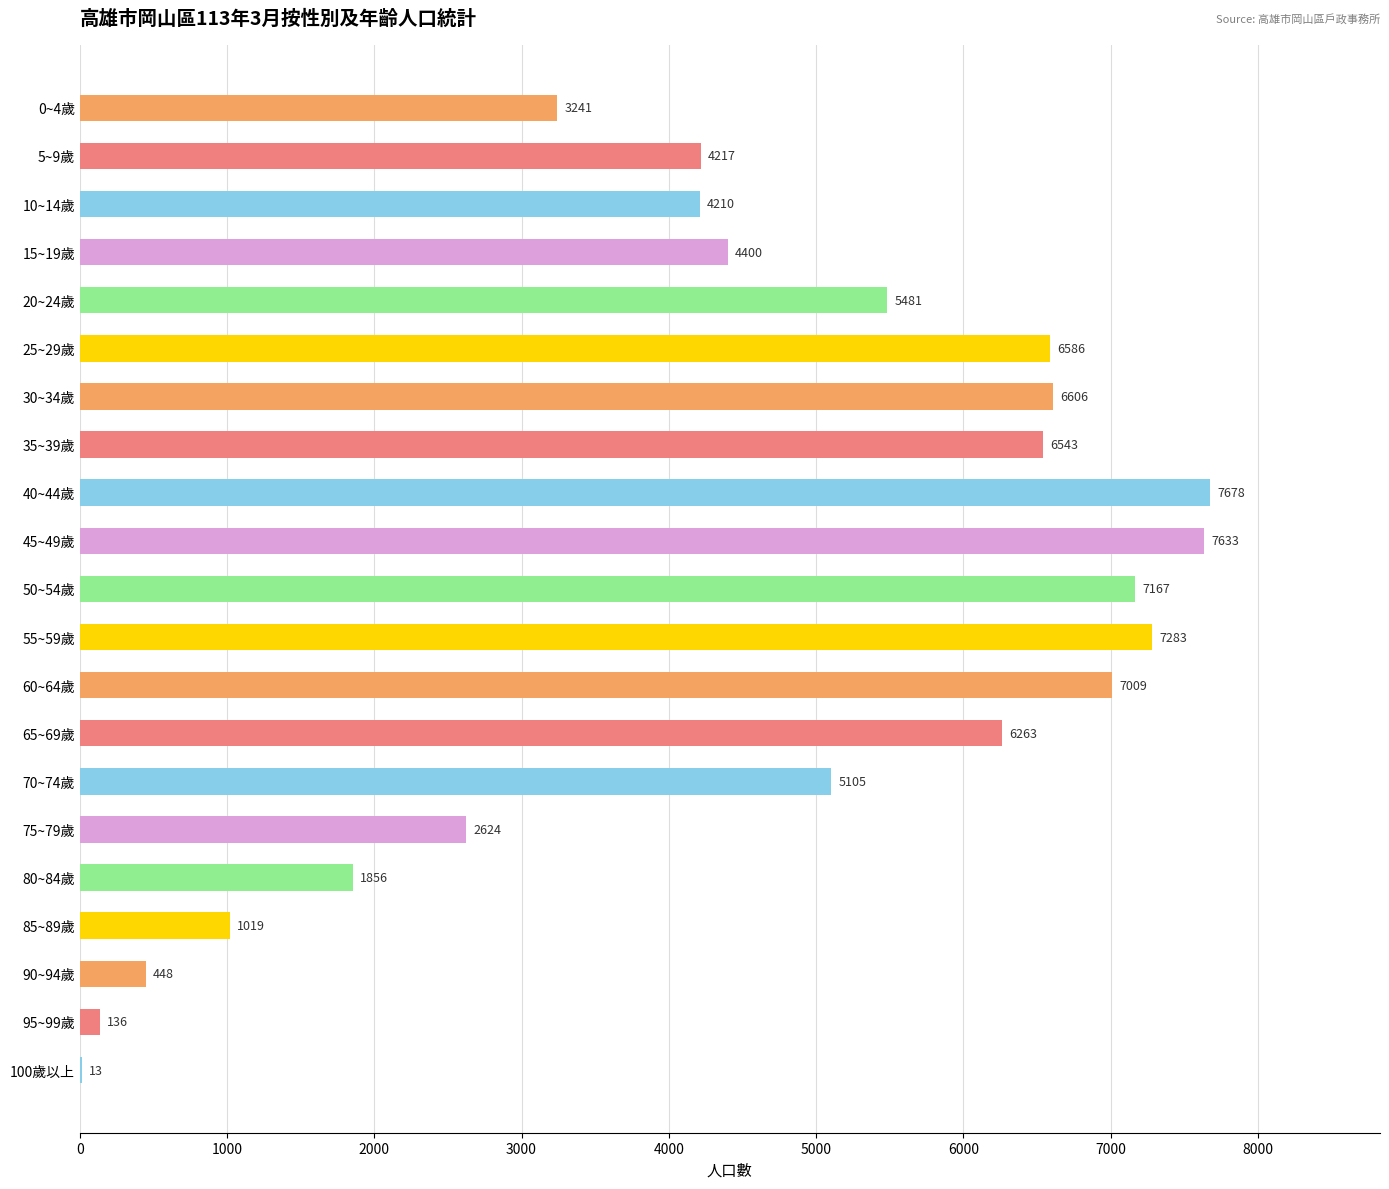

Reading bottom to top, what are all the values shown in this chart?

100歲以上=13	95~99歲=136	90~94歲=448	85~89歲=1019	80~84歲=1856	75~79歲=2624	70~74歲=5105	65~69歲=6263	60~64歲=7009	55~59歲=7283	50~54歲=7167	45~49歲=7633	40~44歲=7678	35~39歲=6543	30~34歲=6606	25~29歲=6586	20~24歲=5481	15~19歲=4400	10~14歲=4210	5~9歲=4217	0~4歲=3241